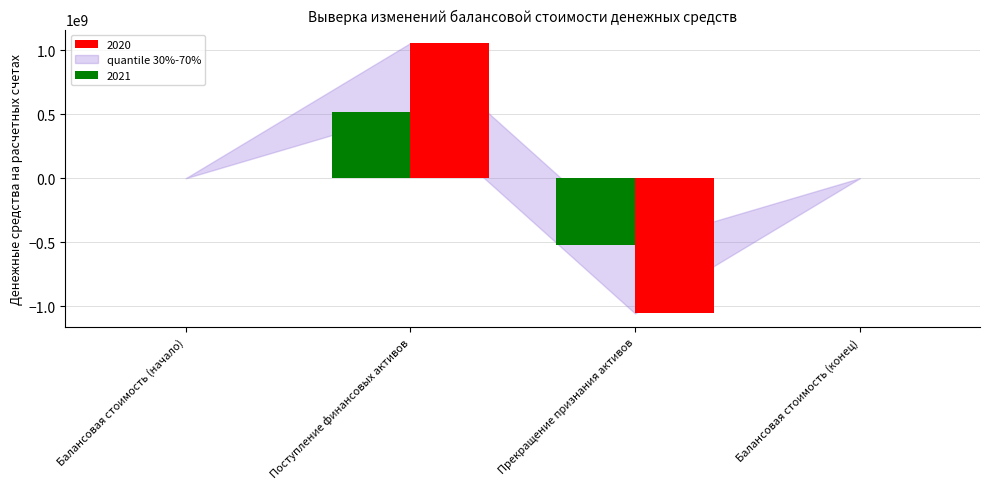

The 2021 series shows 118258136.1 at Поступление финансовых активов. True or false?

False